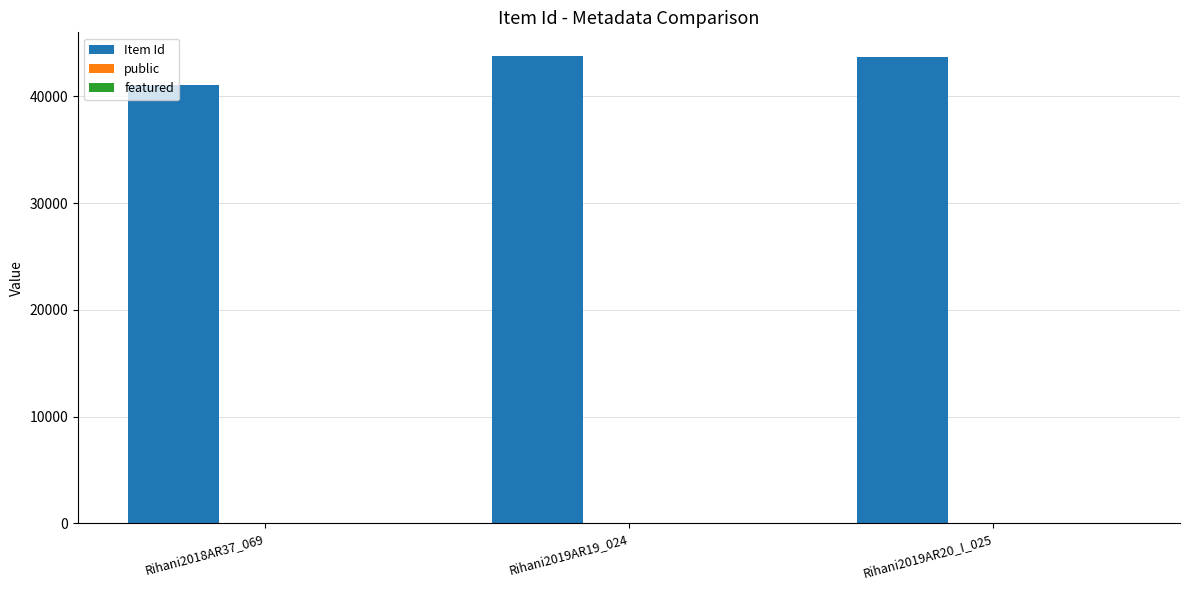

Which series has the largest range (max minus min)?

Item Id